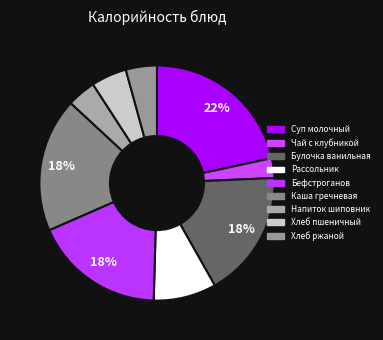

How many slices are in this pie chart?

9